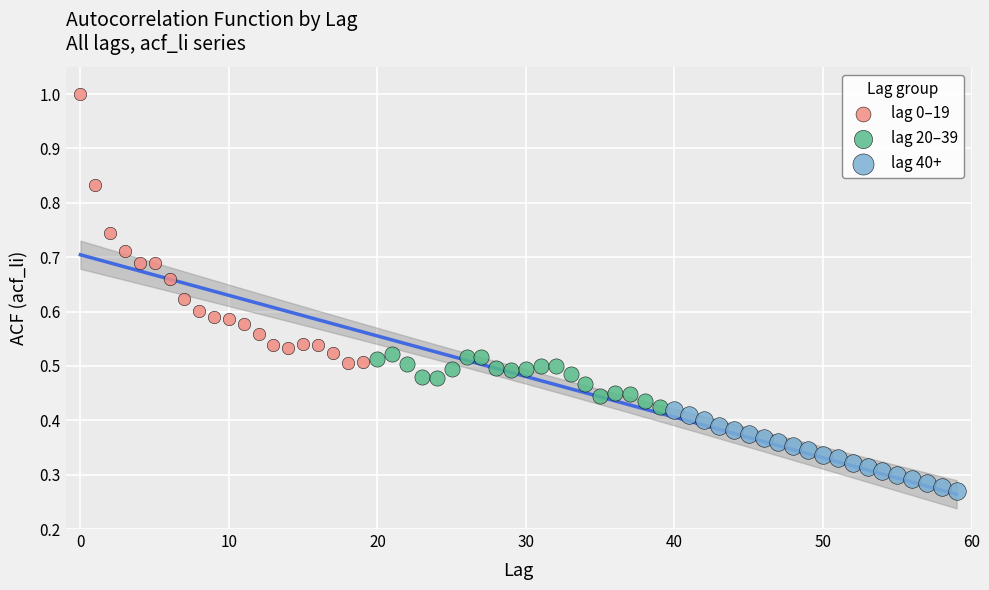

Which series contains the highest Y value?

lag 0–19